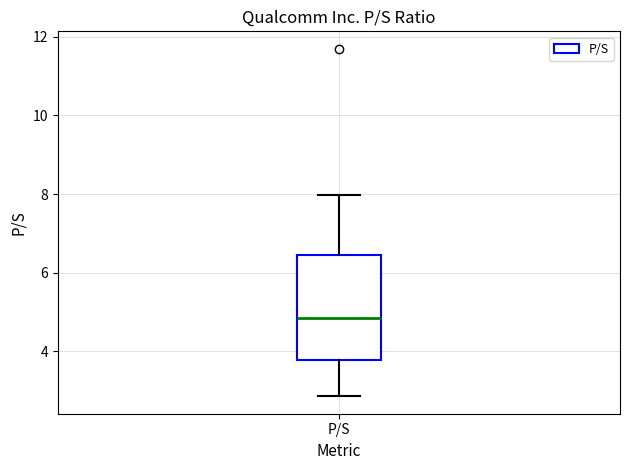

Where is the upper edge of the box for P/S on the y-axis? The values are not printed on the chart, so give them approximately, as read against the axis.

6.4